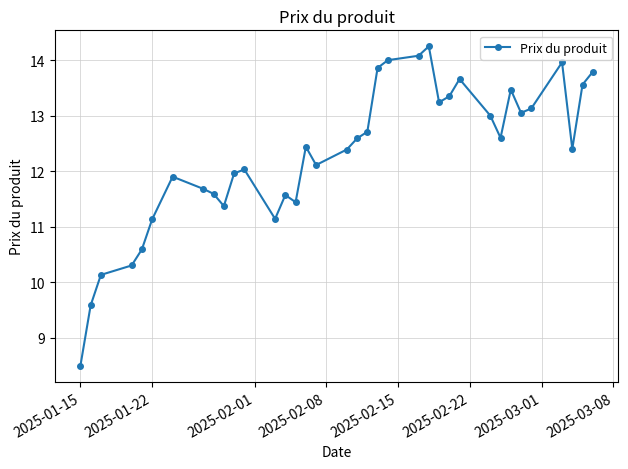

What is the average value?

12.3